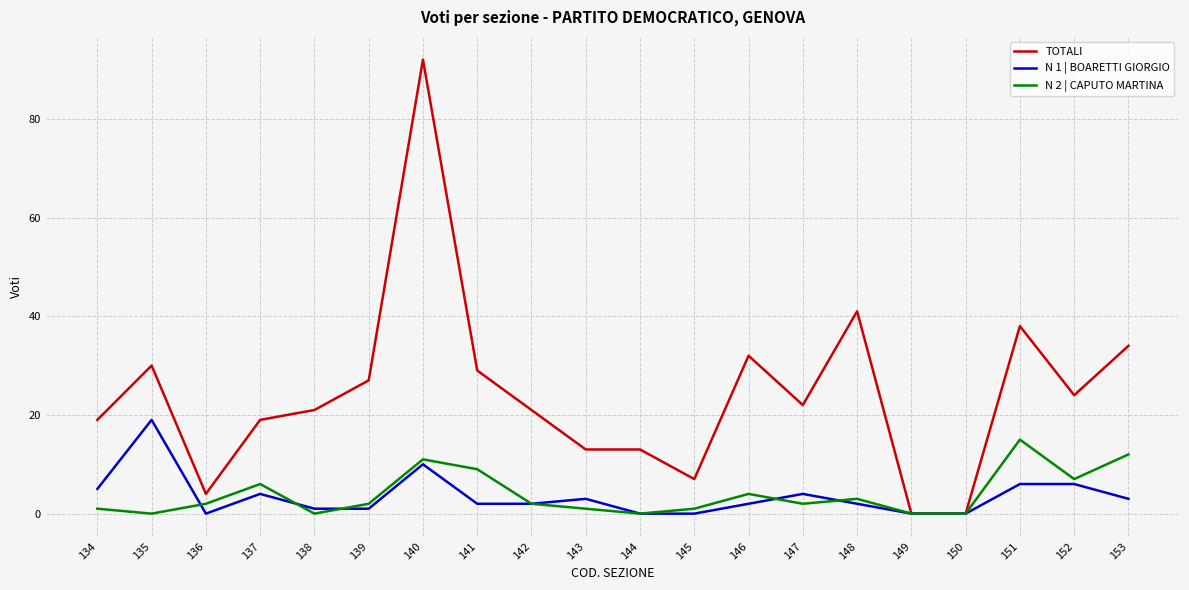

What is the difference between the second highest and second lowest values in the N 1 | BOARETTI GIORGIO series?

10